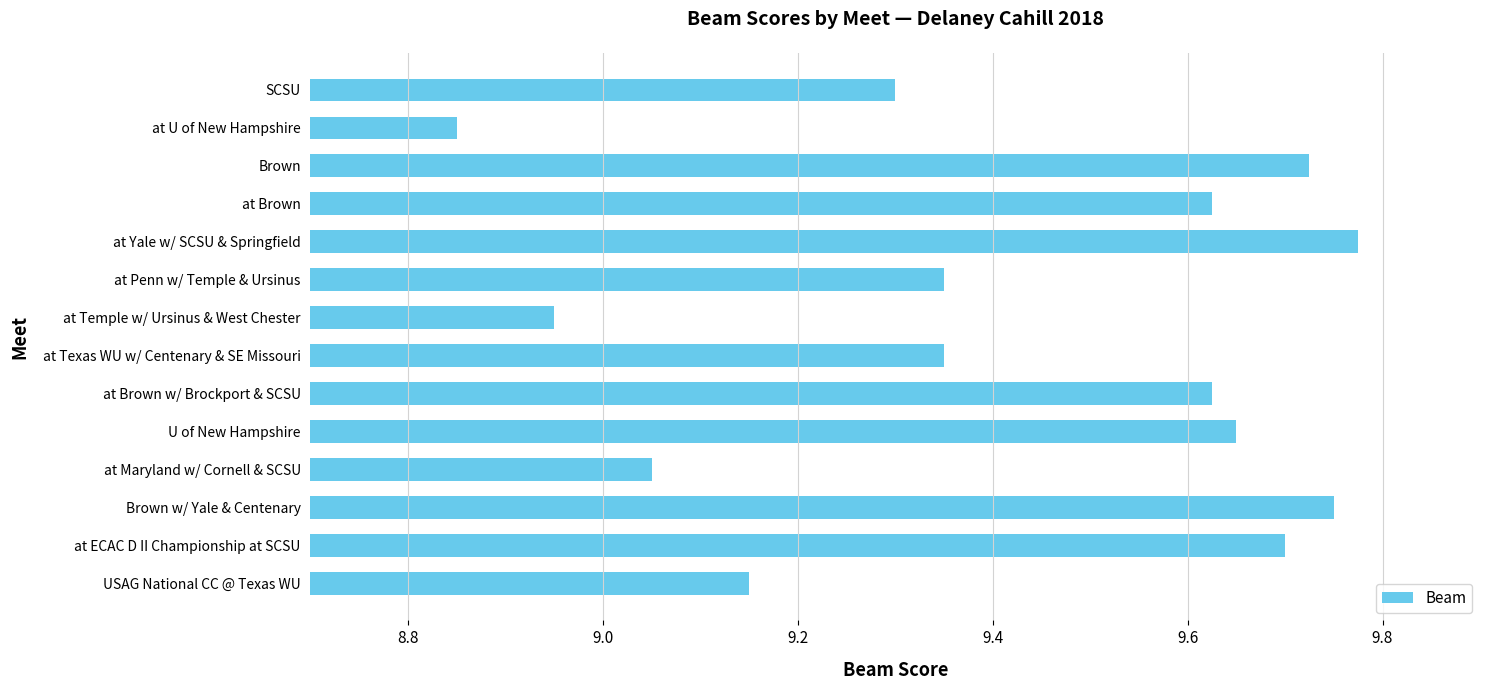

The chart shows a value of 17.2 at Brown. True or false?

False